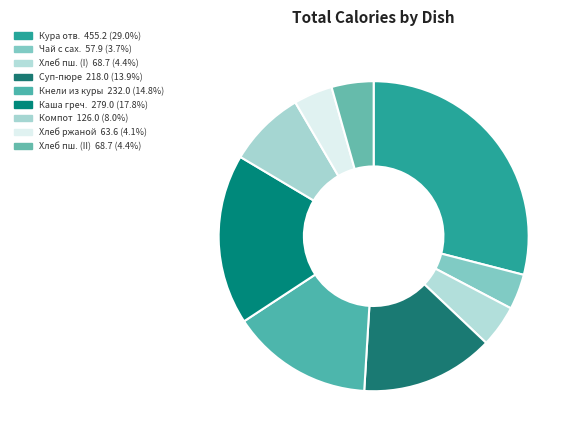

Count the number of slices in the pie.

9